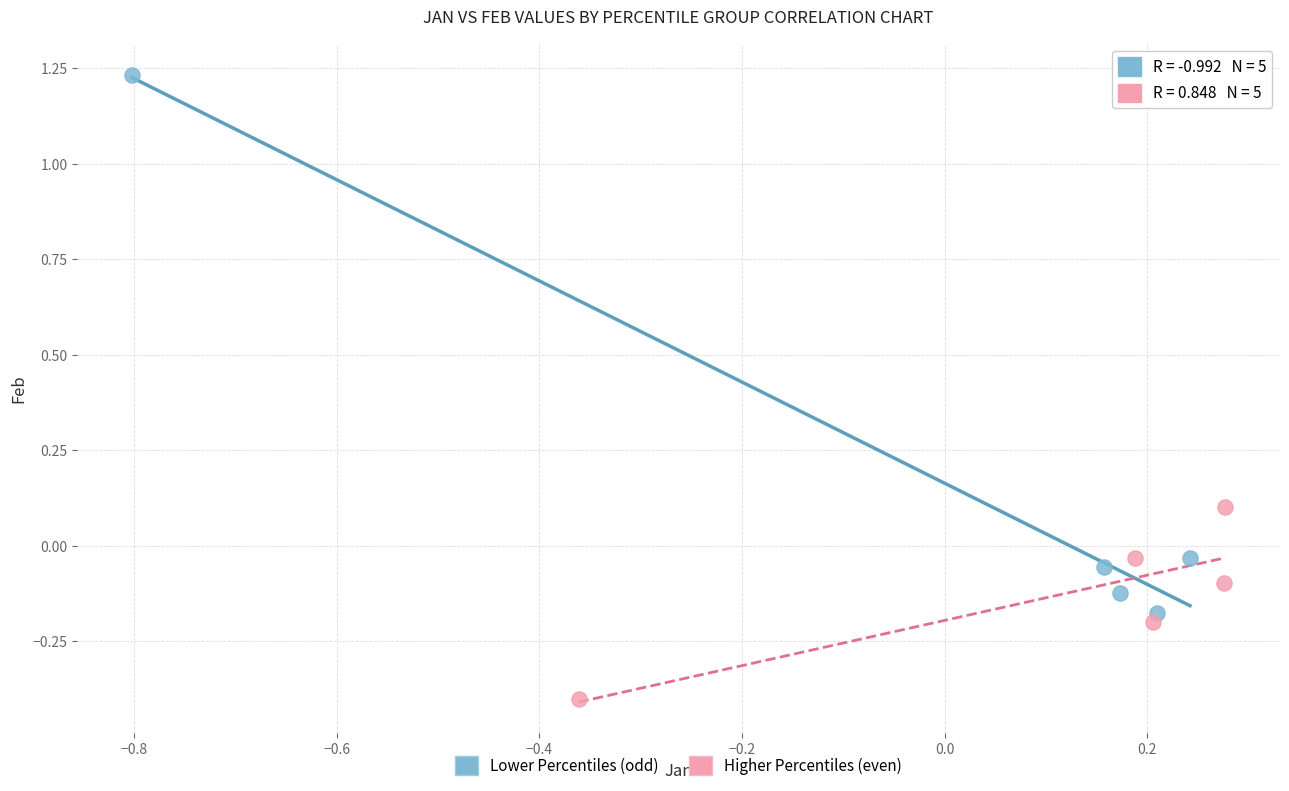

Which series contains the lowest Y value?

Higher Percentiles (even)